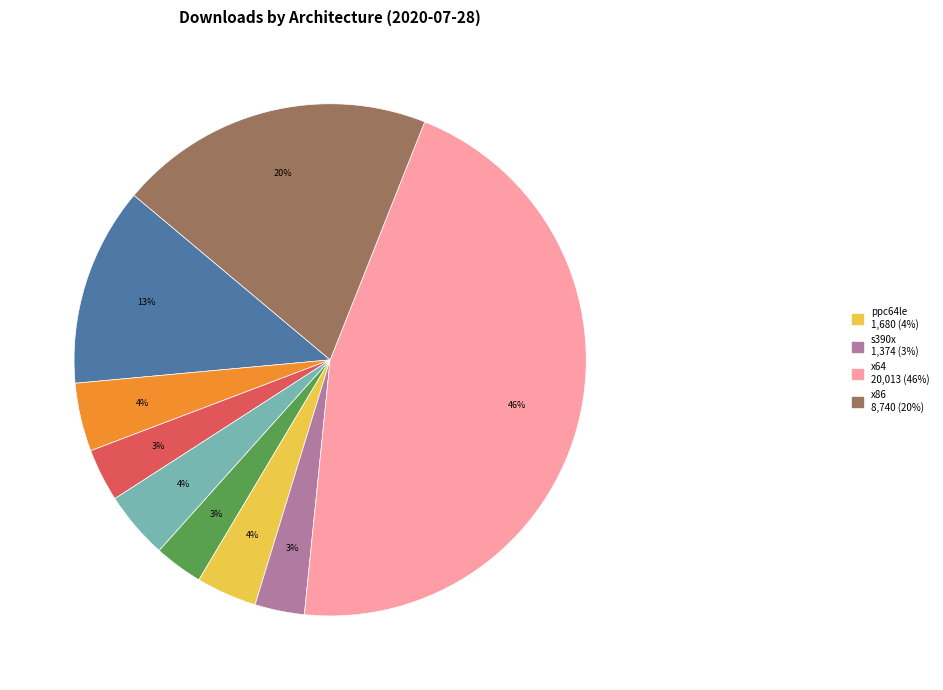

Count the number of slices in the pie.

9